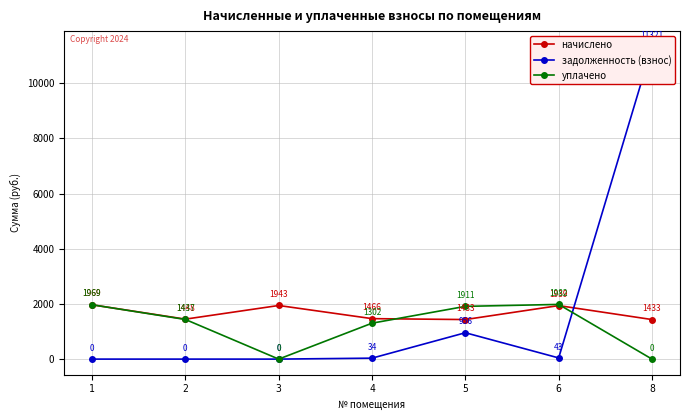

Where is задолженность (взнос) nearest to the value 5660?

5